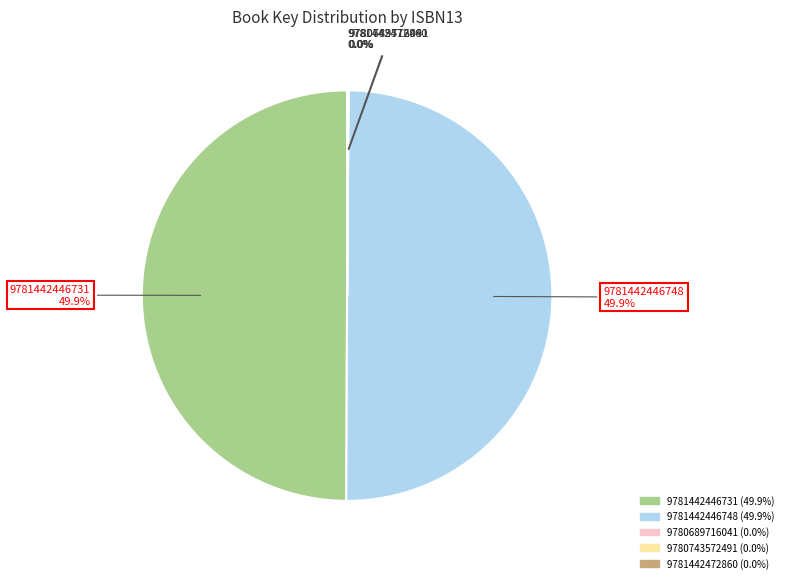

Is it true that 9780689716041 is 11% of the pie?

False